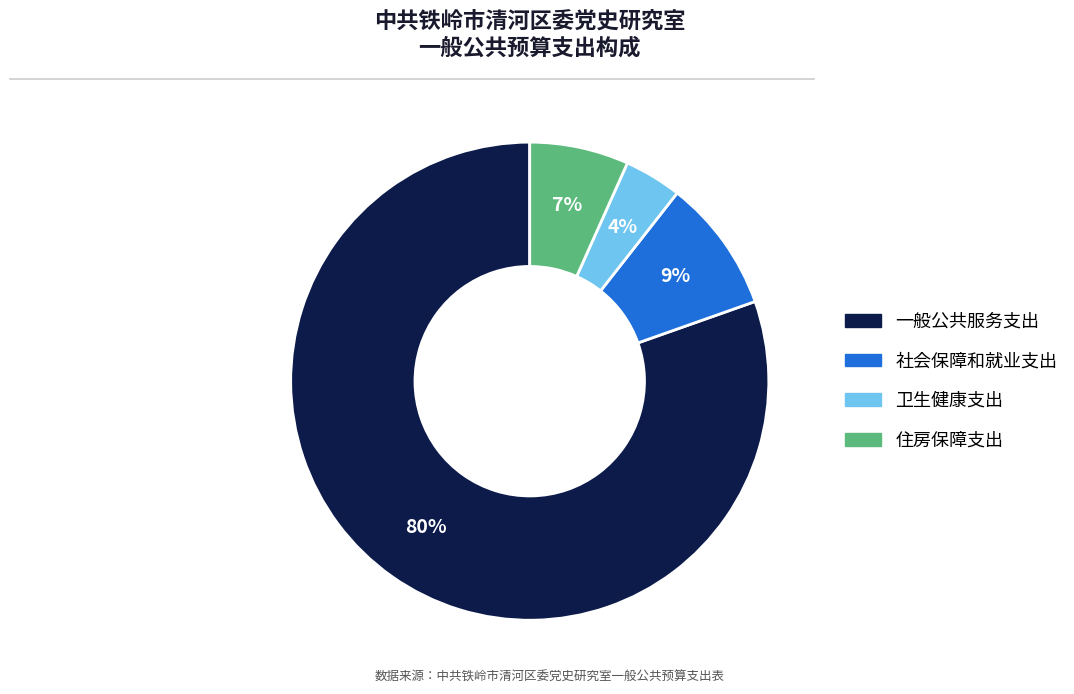

Approximately how many times larger is the value at 社会保障和就业支出 compared to 一般公共服务支出?

0.1